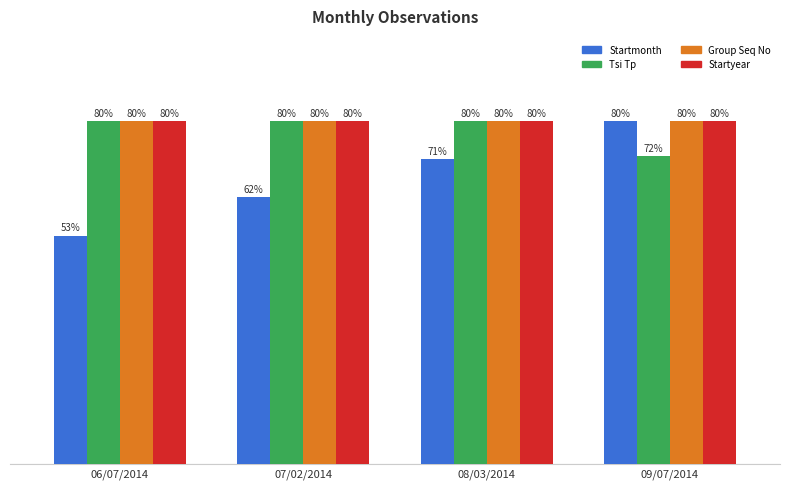

At which category is the sum across all series the highest?

09/07/2014